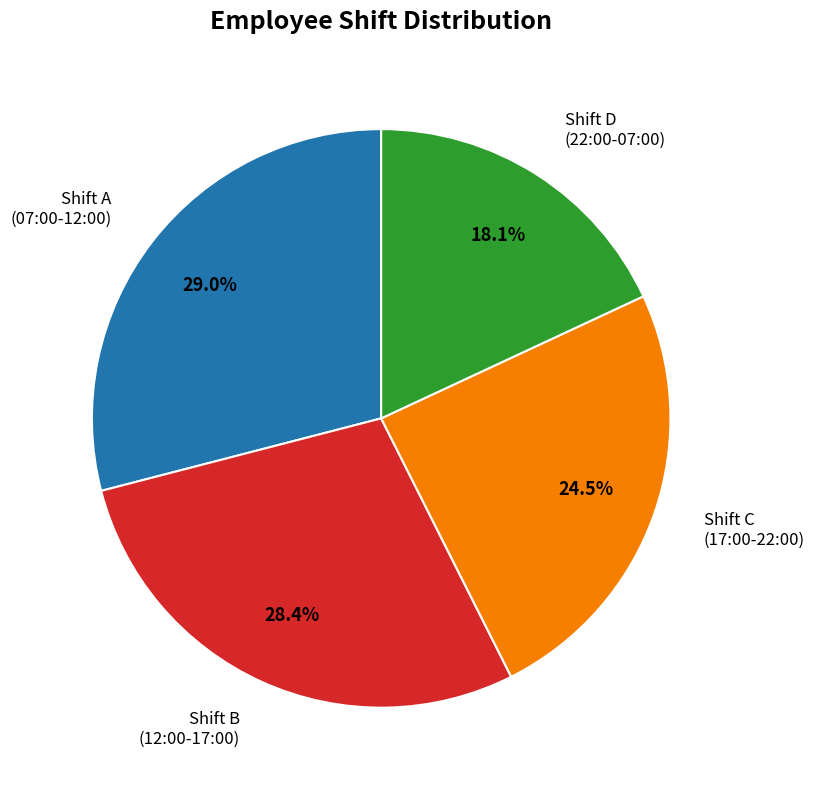

Is there any slice that represents more than half of the pie?

No